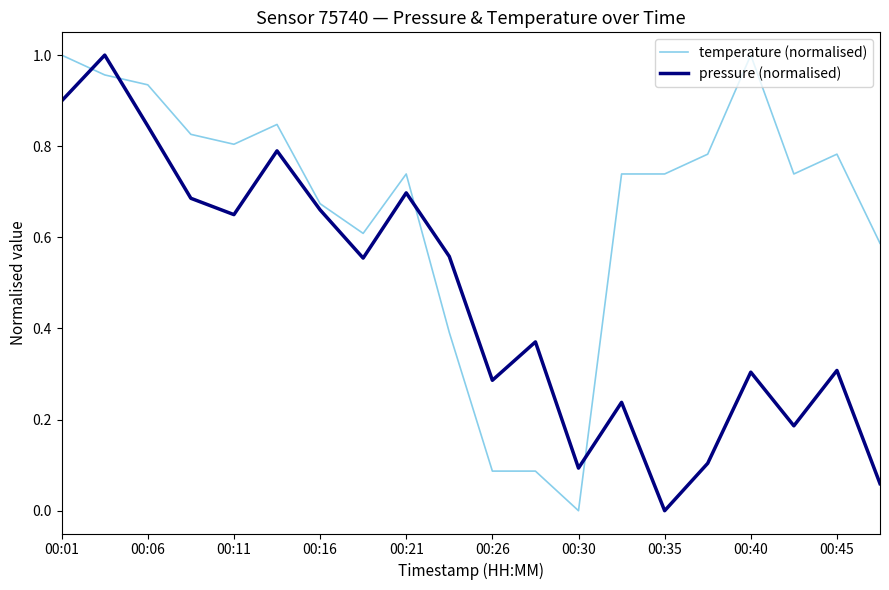

True or false: temperature (normalised) has more than 1 interior local peaks.

True